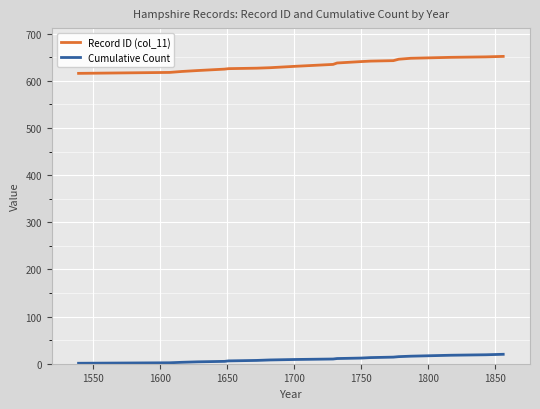

True or false: Record ID (col_11) and Cumulative Count cross at least once.

False